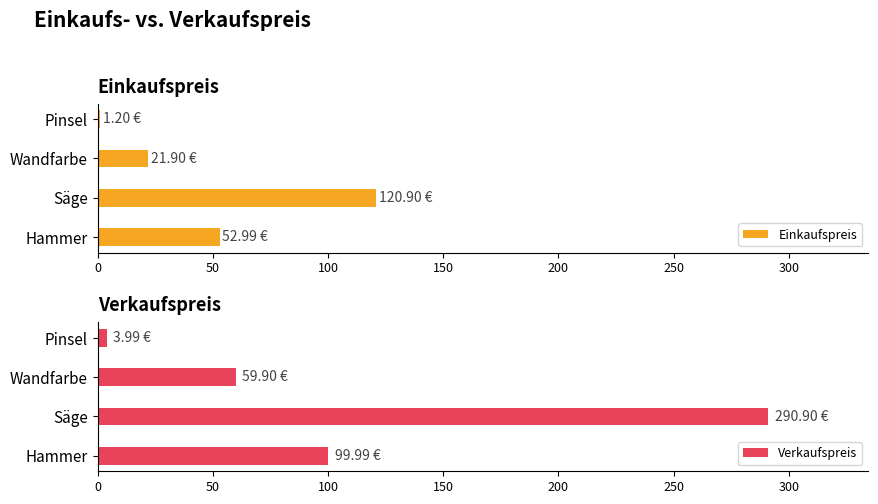

Does the chart contain any negative values?

No